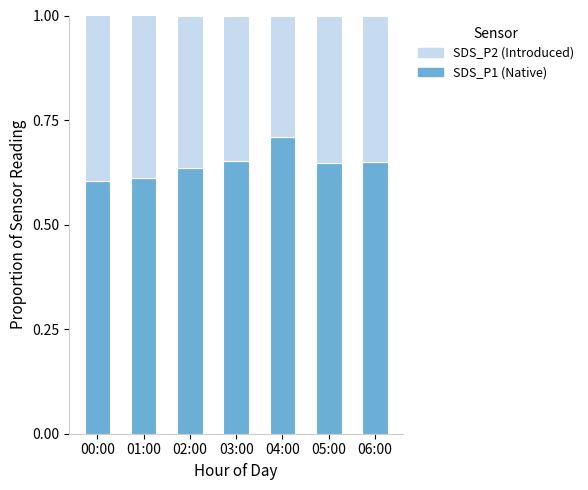

What is the total value across all series at 01:00?

1.0